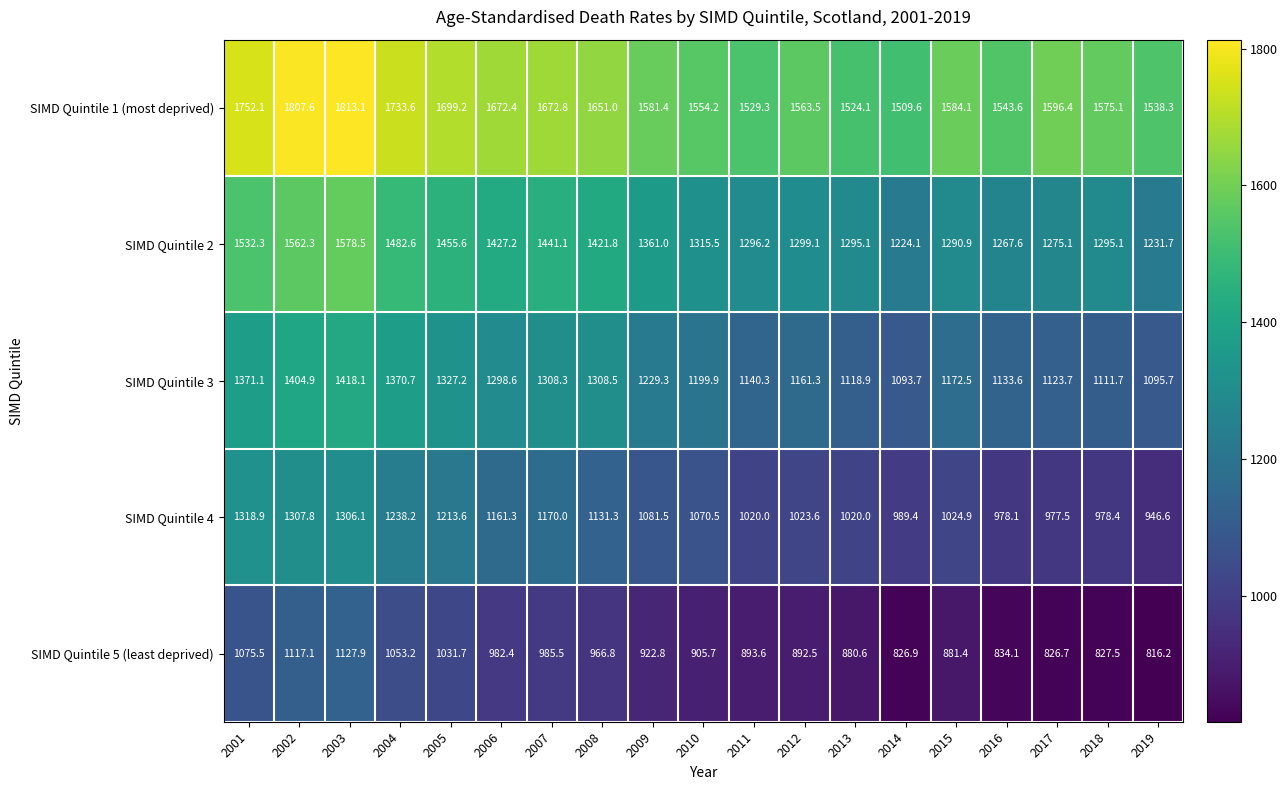

What is the approximate value of SIMD Quintile 3 at 2003?

1418.1